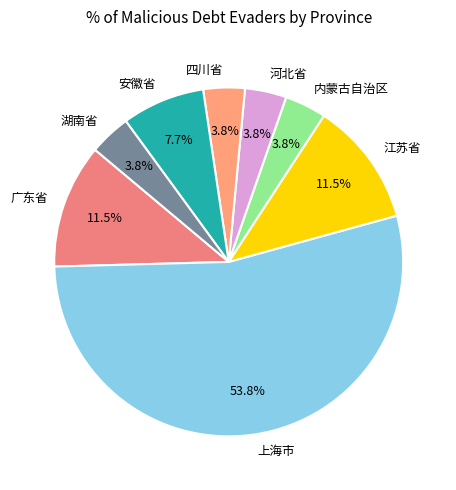

Combined, do 河北省 and 内蒙古自治区 account for over 50%?

No